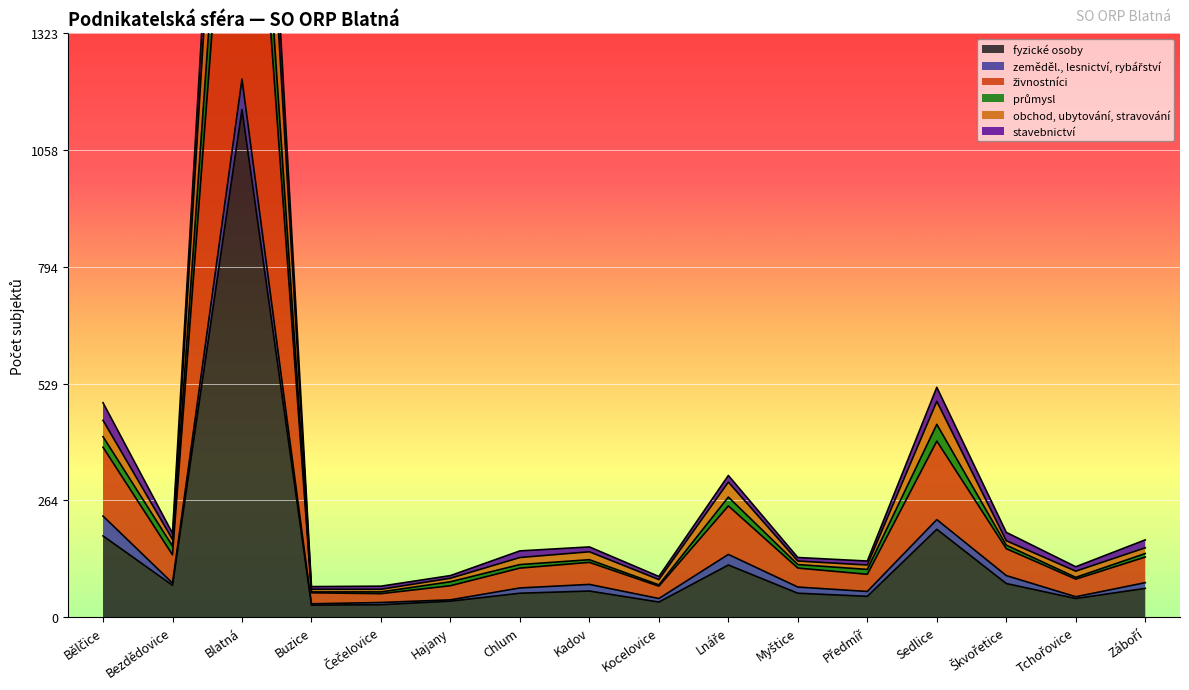

At which label is obchod, ubytování, stravování closest to 1482?

Sedlice